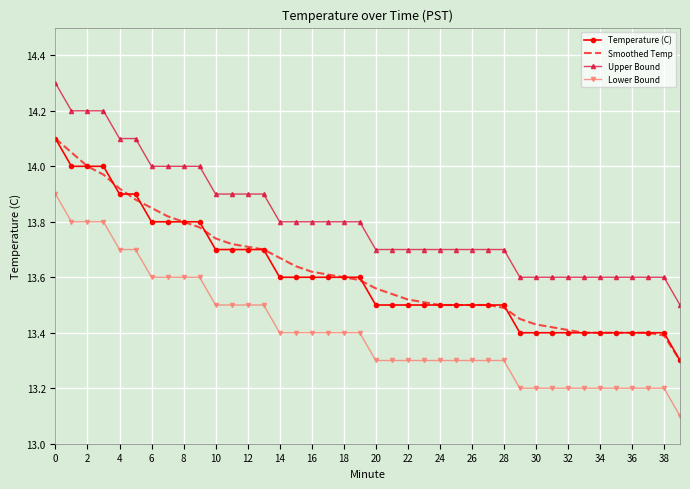

True or false: Upper Bound and Smoothed Temp intersect in this chart.

False